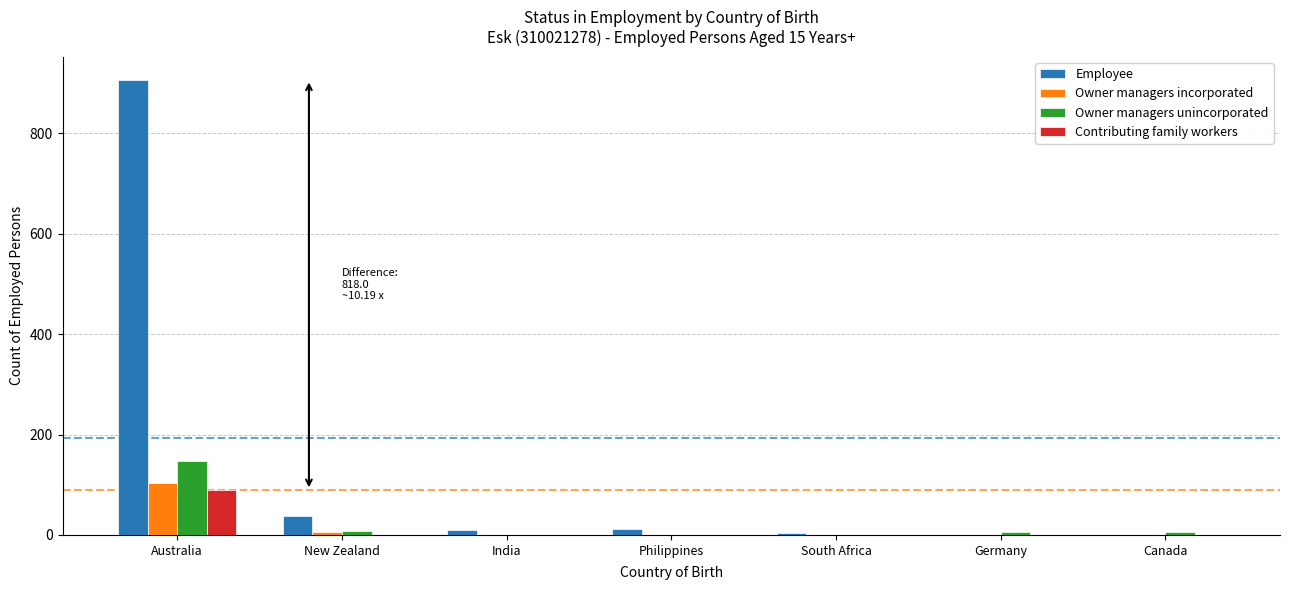

What is the maximum value for Contributing family workers?

89